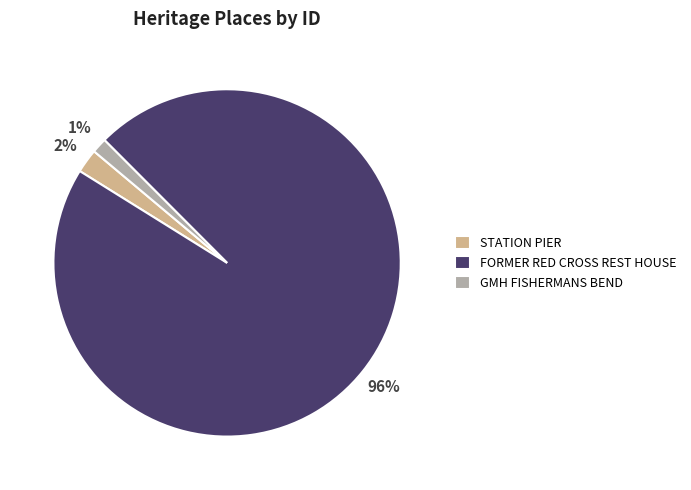

Is FORMER RED CROSS REST HOUSE the majority of the pie?

Yes